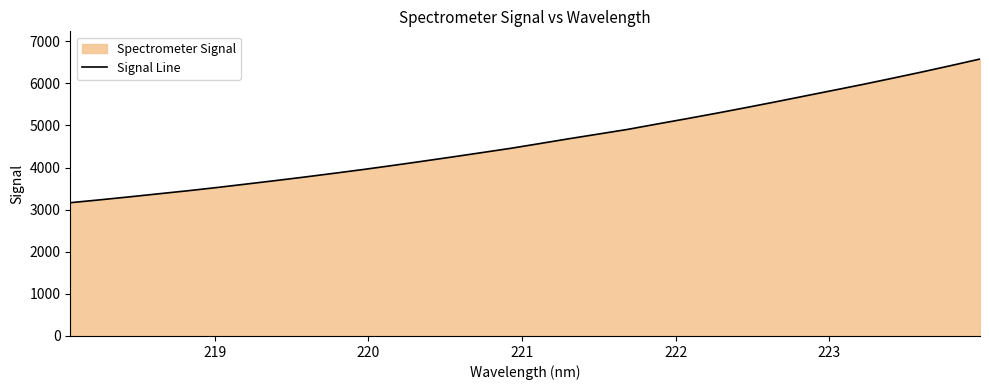

What is the minimum value shown in the chart?

3164.4